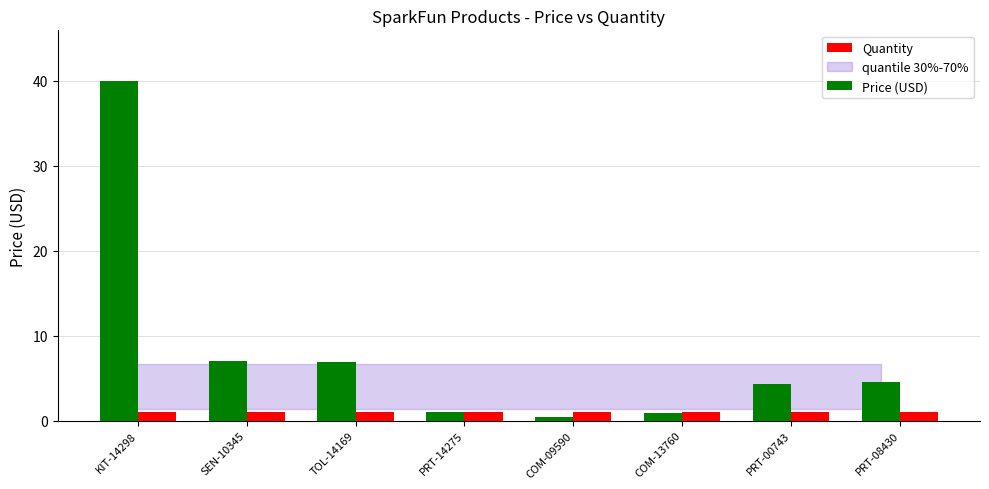

Which series has the widest spread of values?

Price (USD)